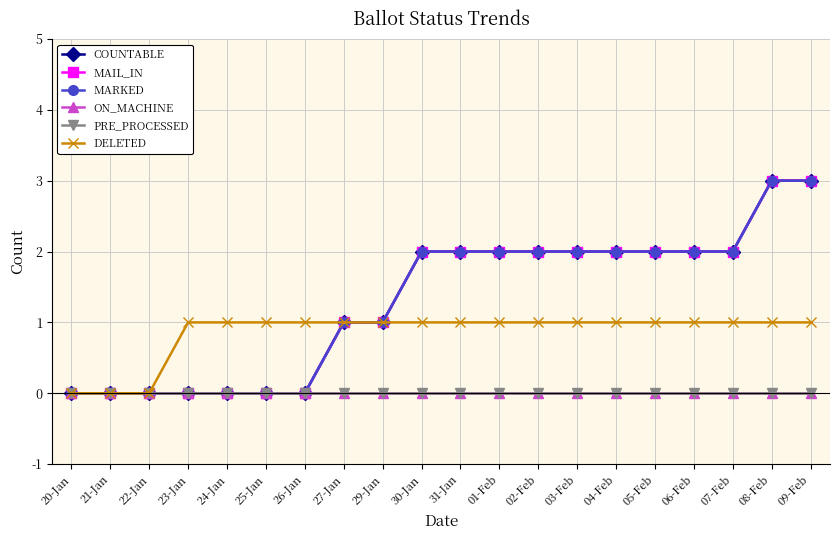

The value of DELETED at 01-Feb is 1. True or false?

True